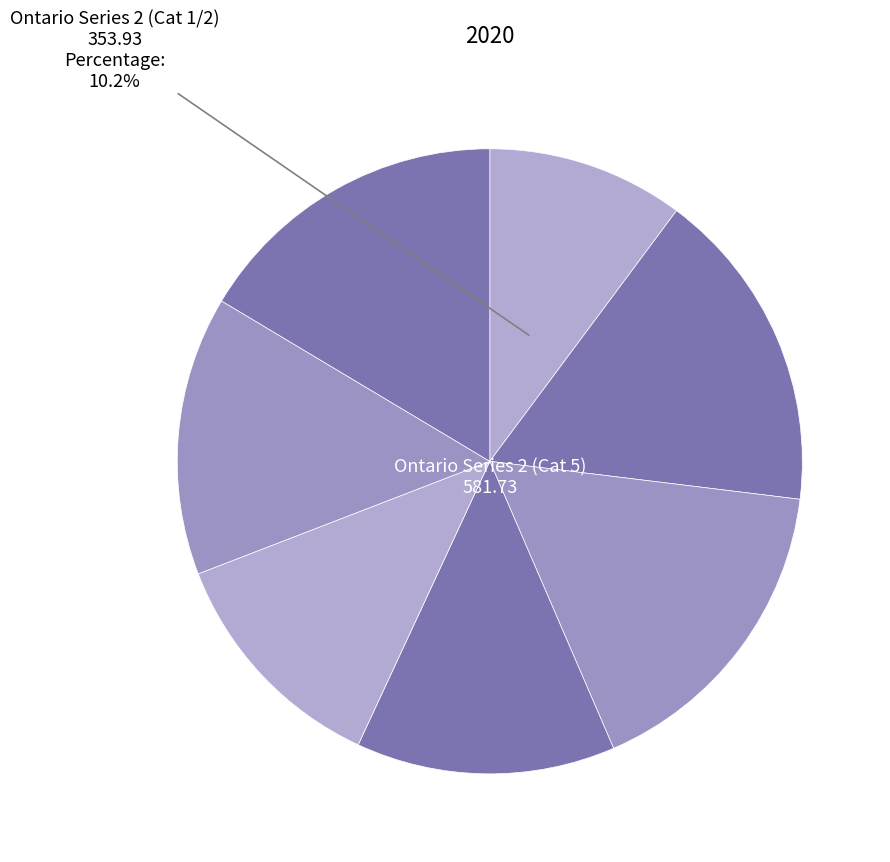

How many slices are in this pie chart?

7